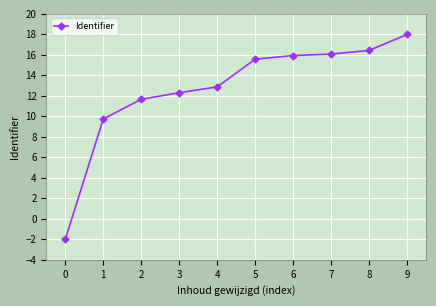

At which label is the value closest to 8?

1